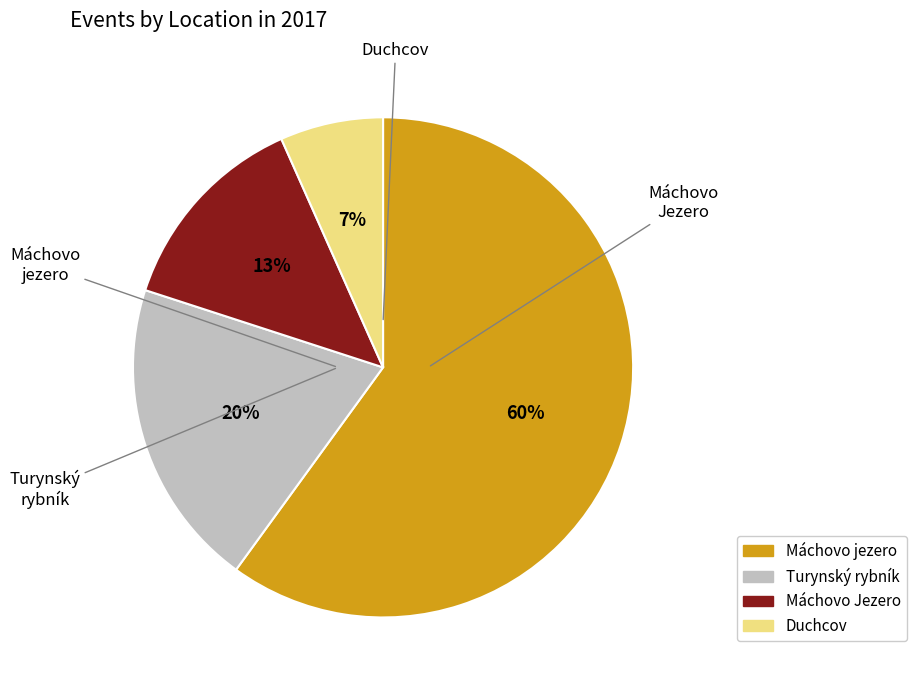

To the nearest percent, what portion does Turynský rybník represent?

20%